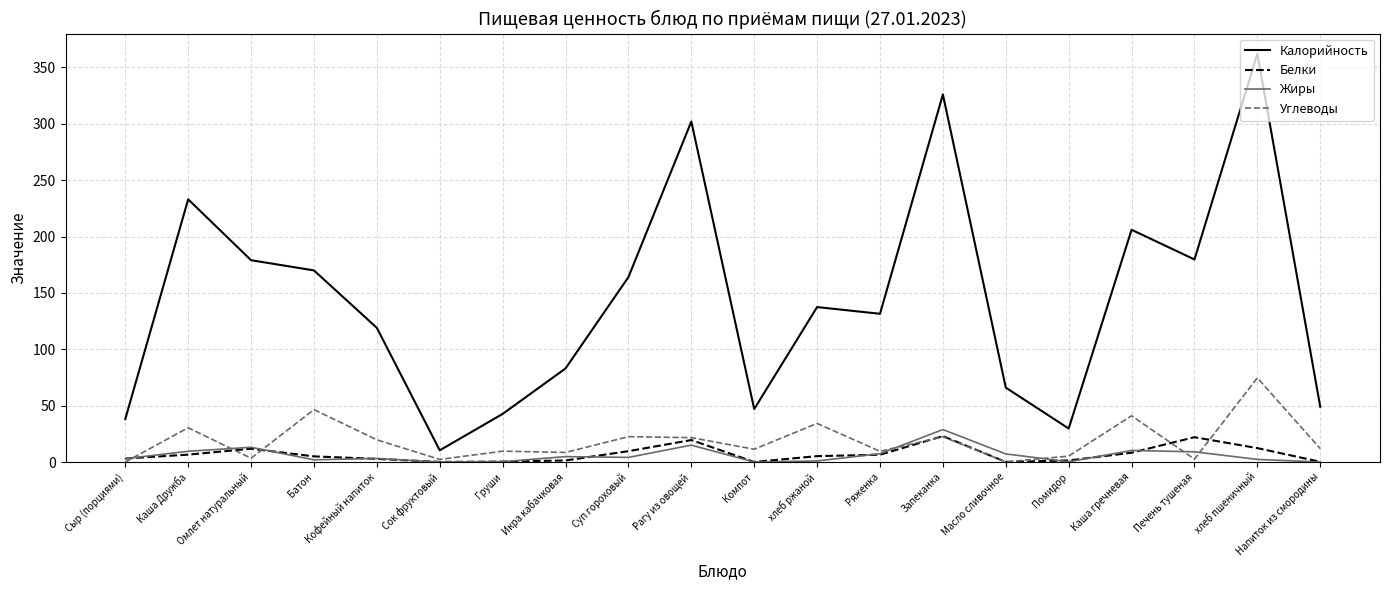

What is the spread (max minus min) of values at Каша гречневая?

197.7